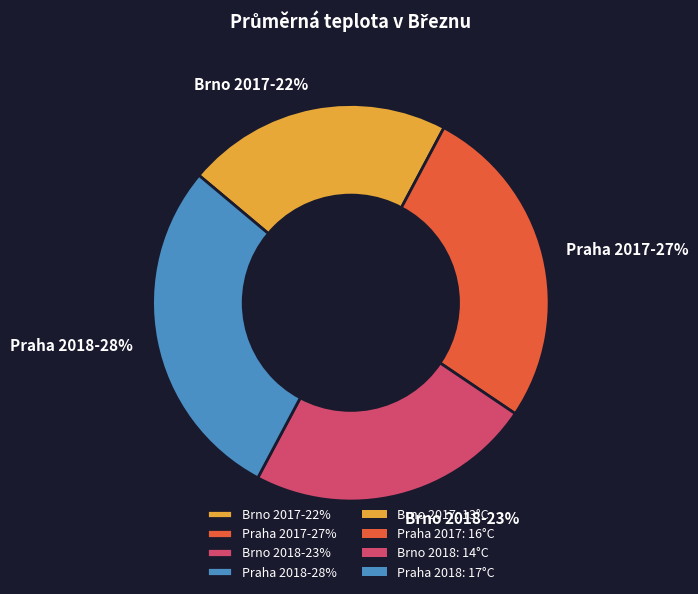

How many slices are in this pie chart?

4